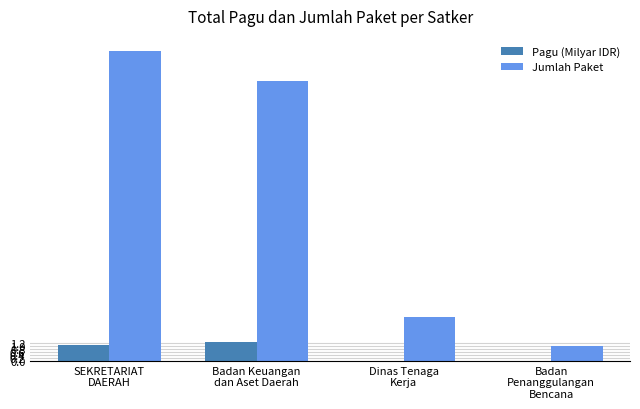

Does the chart contain stacked bars?

No